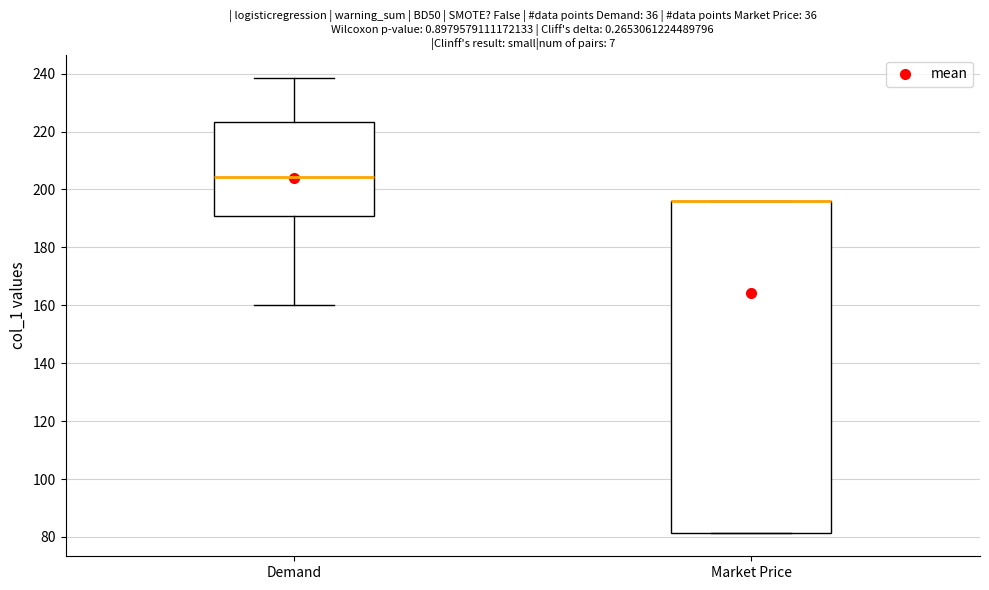

Where does the upper whisker of the box for Demand end on the y-axis? The values are not printed on the chart, so give them approximately, as read against the axis.

238